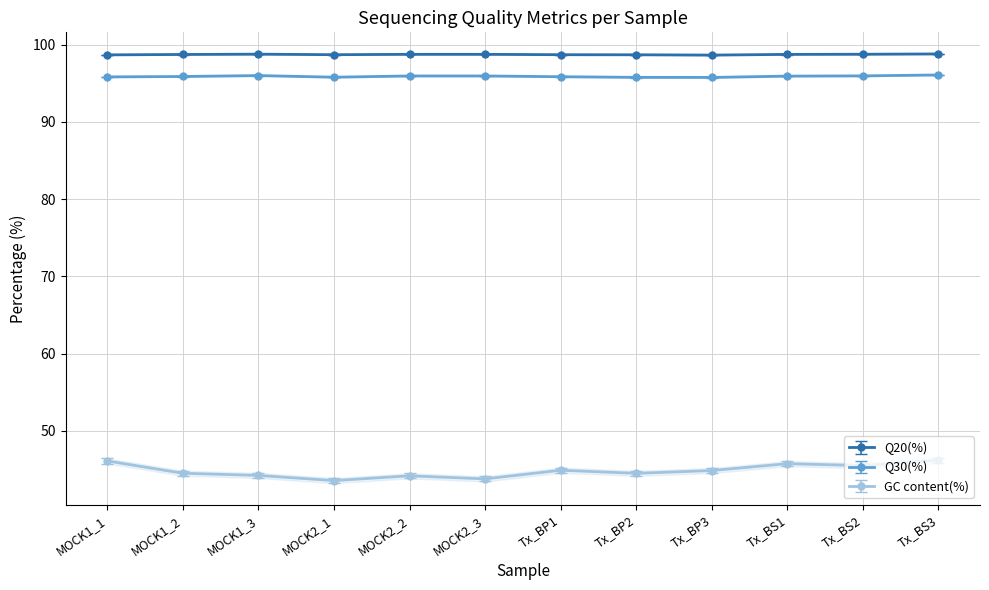

True or false: Q20(%) has a value of 98.8 at Tx_BS3.

True